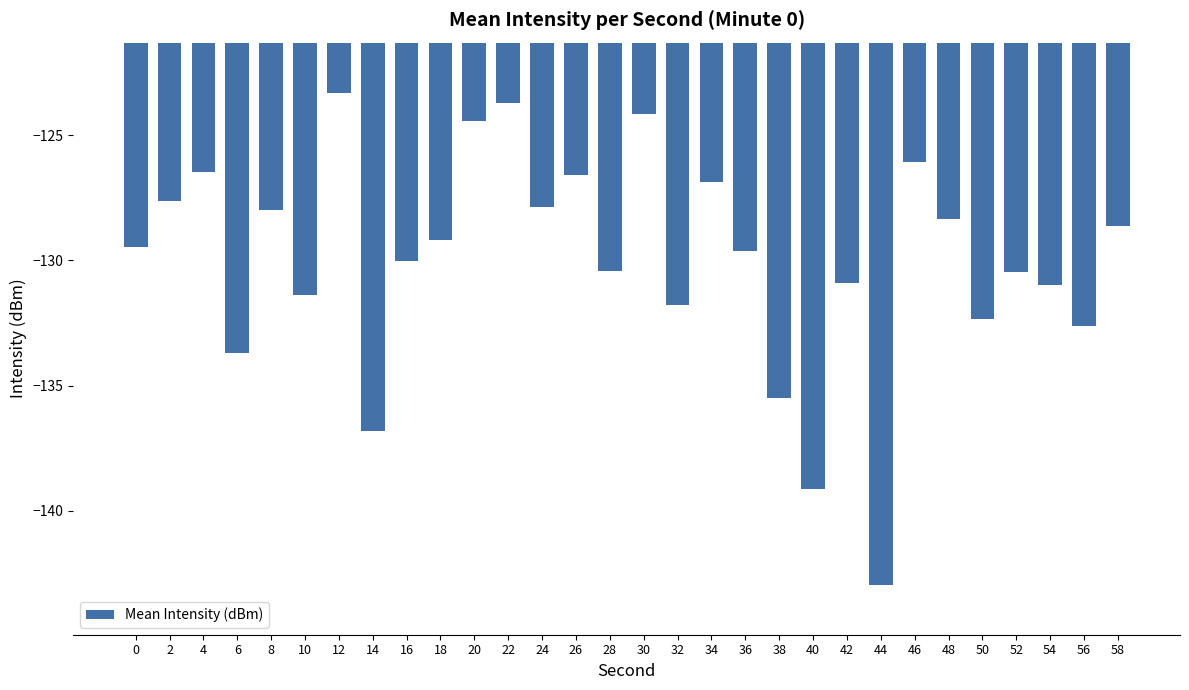

What is the maximum value shown in the chart?

-123.3